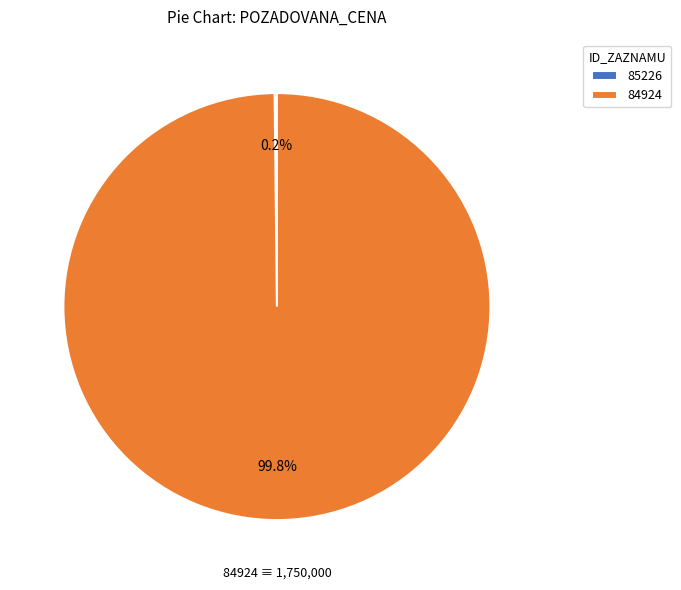

To the nearest percent, what portion does 84924 represent?

100%